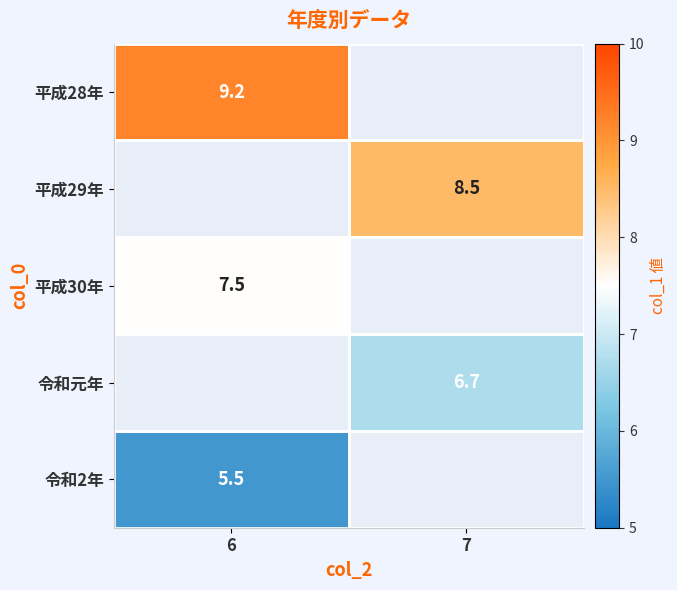

The 平成30年 series shows 11.4 at 6. True or false?

False